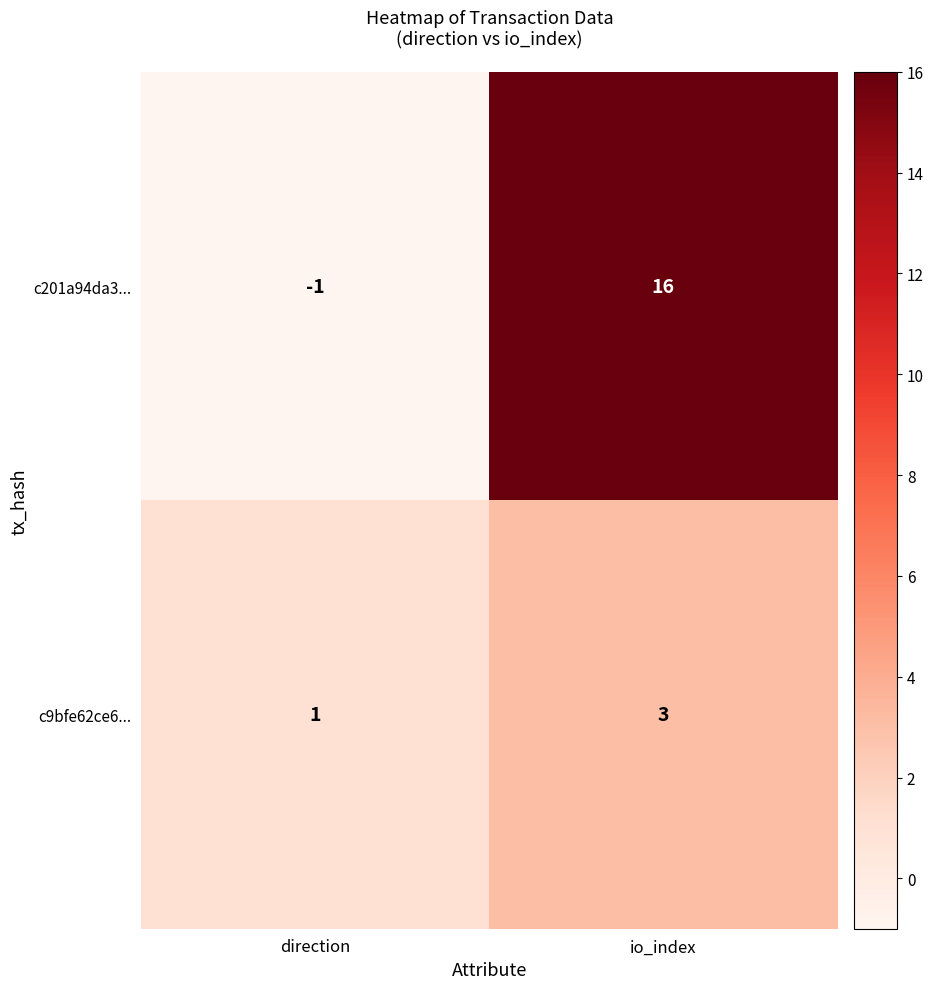

The c201a94da3... series shows 10 at io_index. True or false?

False